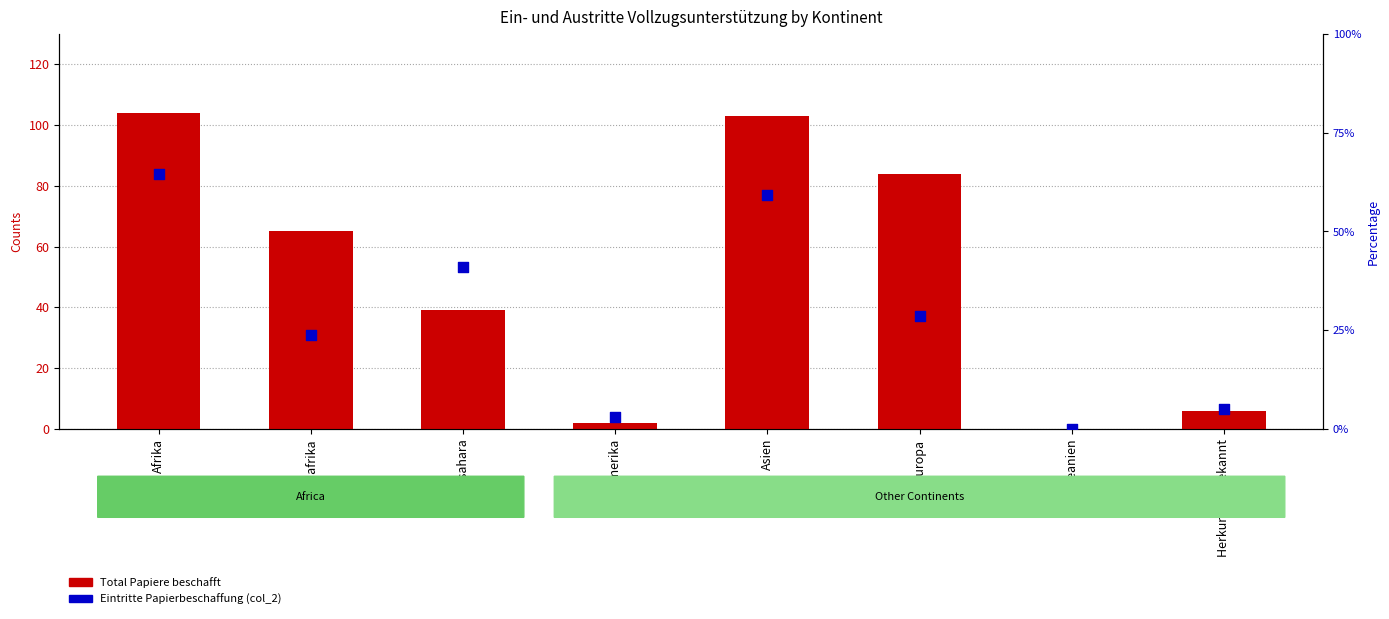

At which category is the sum across all series the highest?

Afrika